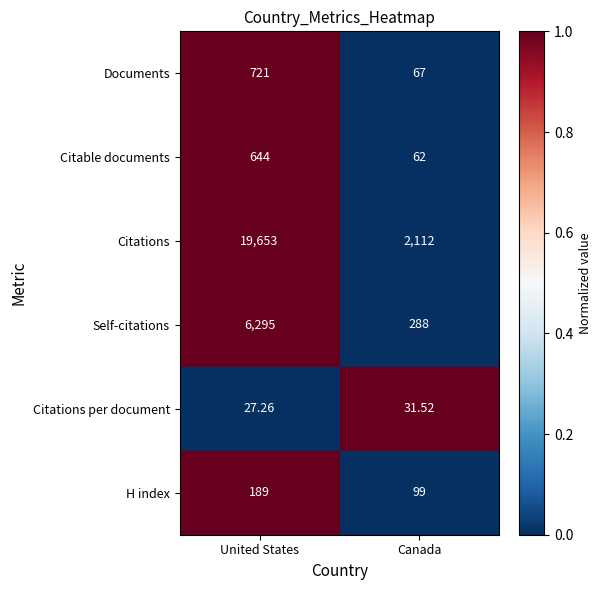

At which category is the sum across all series the highest?

United States